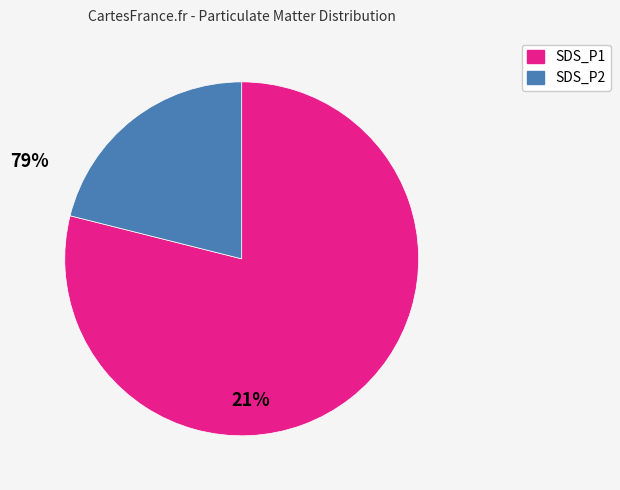

Combined, do SDS_P1 and SDS_P2 account for over 50%?

Yes